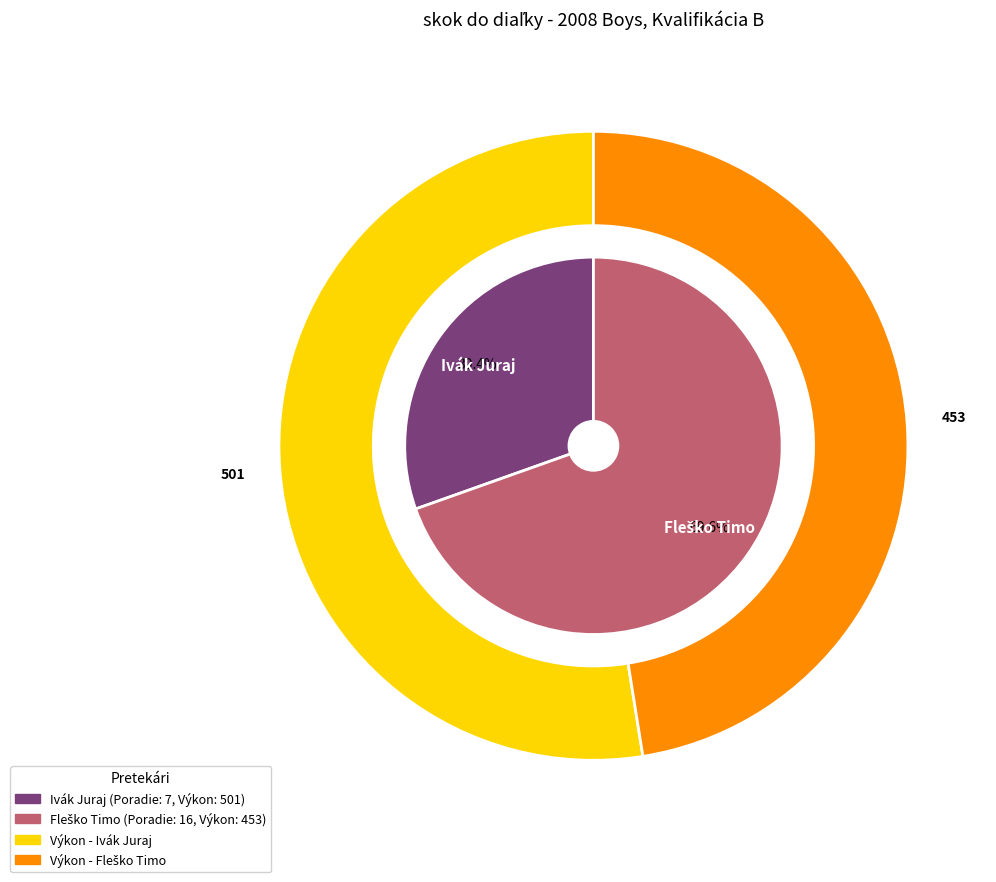

Between Ivák Juraj and Fleško Timo, which is larger?

Fleško Timo